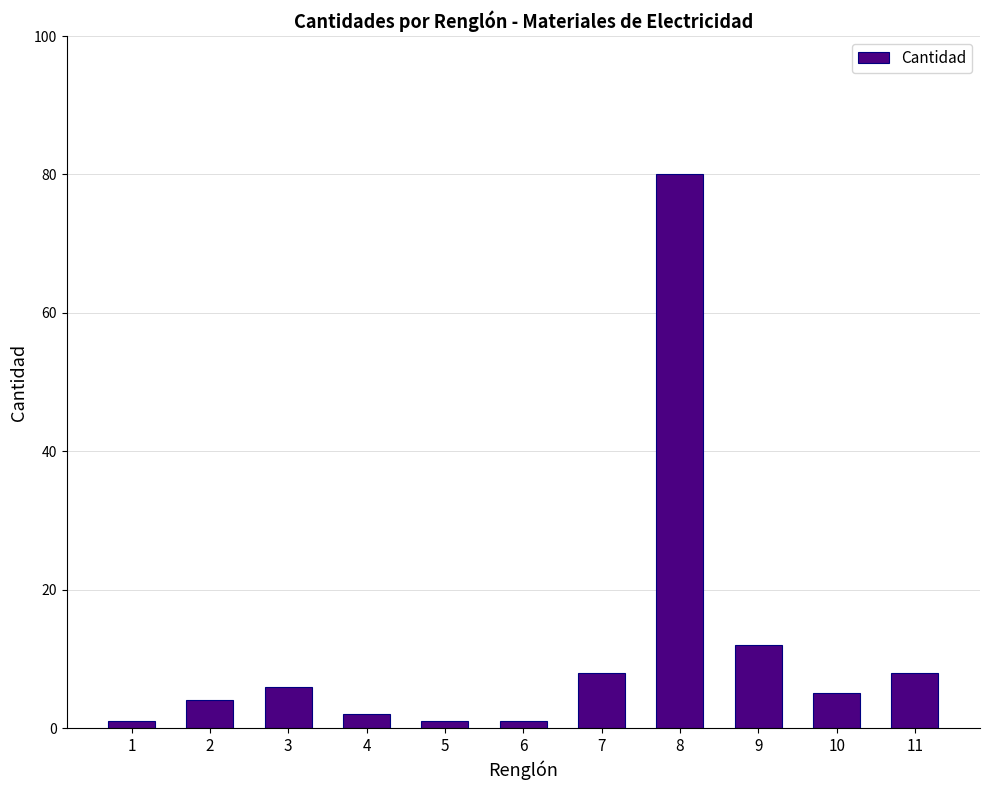

Reading left to right, extract all data points from this chart.

1	4	6	2	1	1	8	80	12	5	8